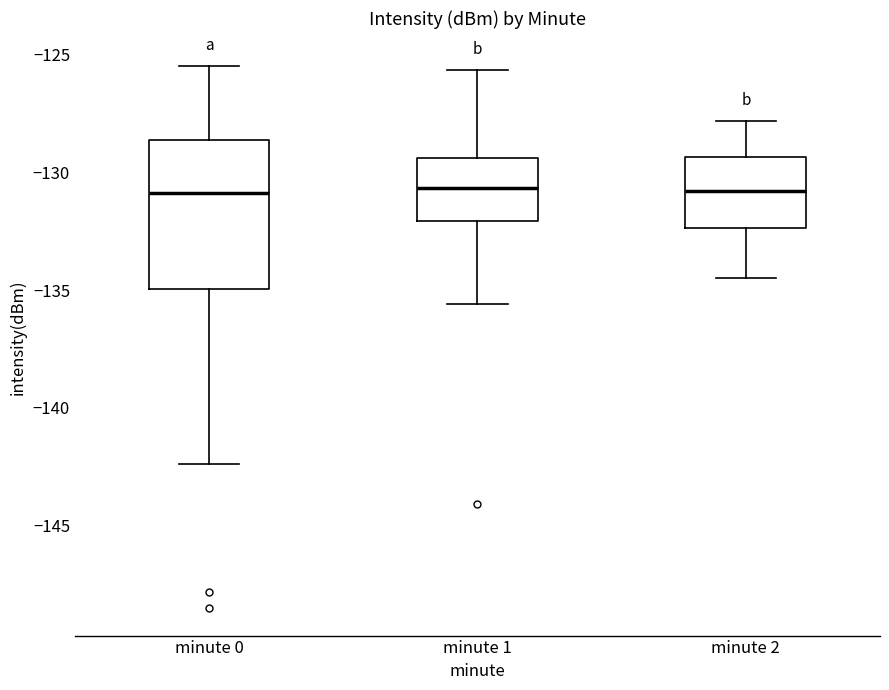

Where is the lower edge of the box for minute 1 on the y-axis? The values are not printed on the chart, so give them approximately, as read against the axis.

-132.0